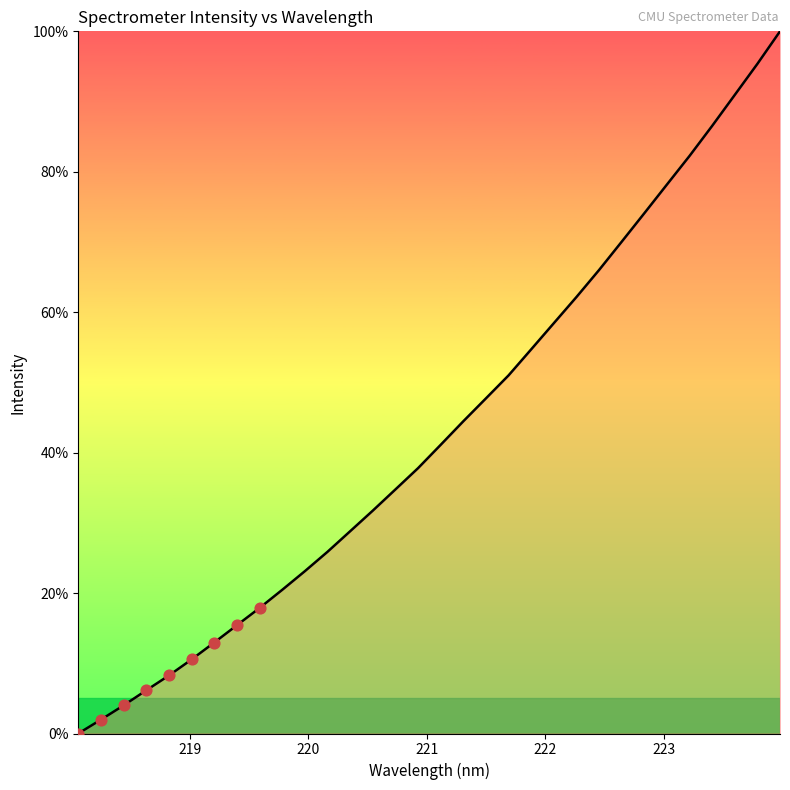

What is the greatest value displayed?

100.0